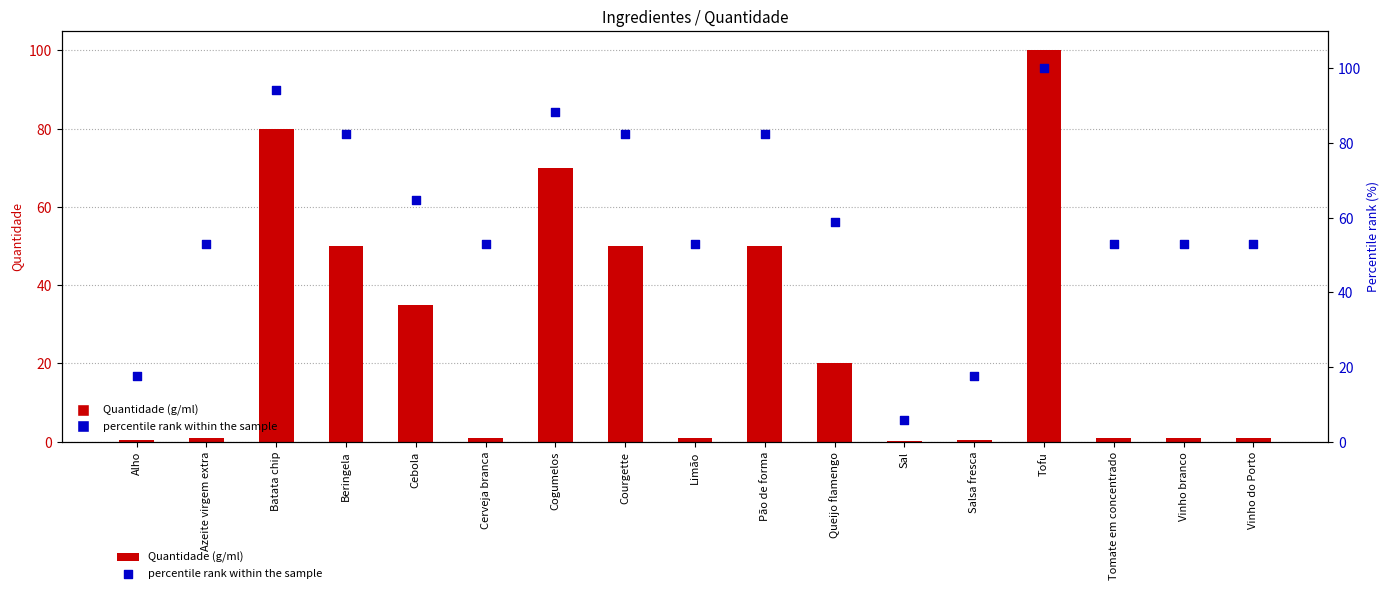

What is the total value across all series at Limão?

53.9